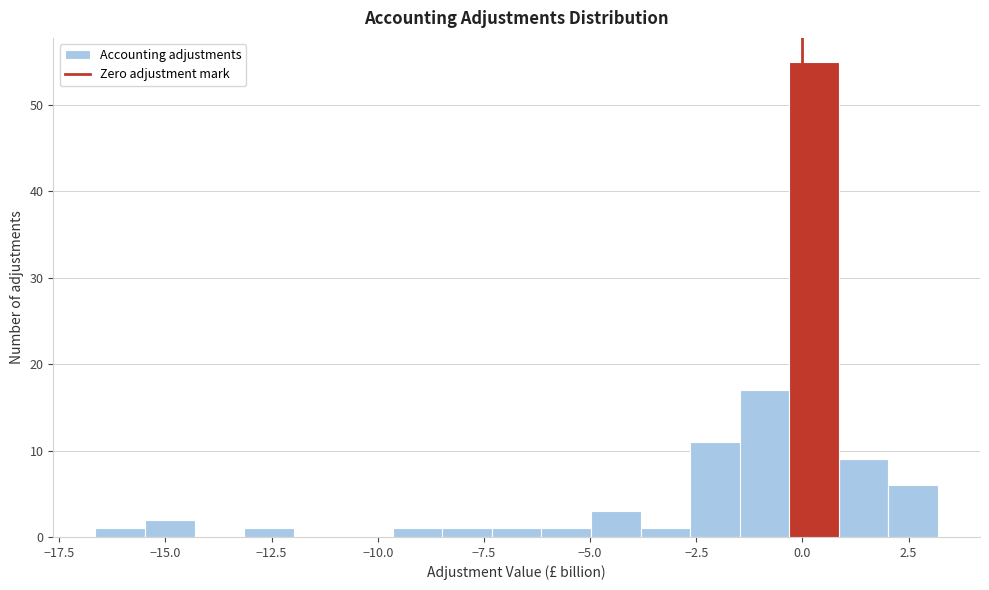

Around what value on the x-axis is the tallest bar? Give the approximate position of its centre, as read against the axis.

0.5